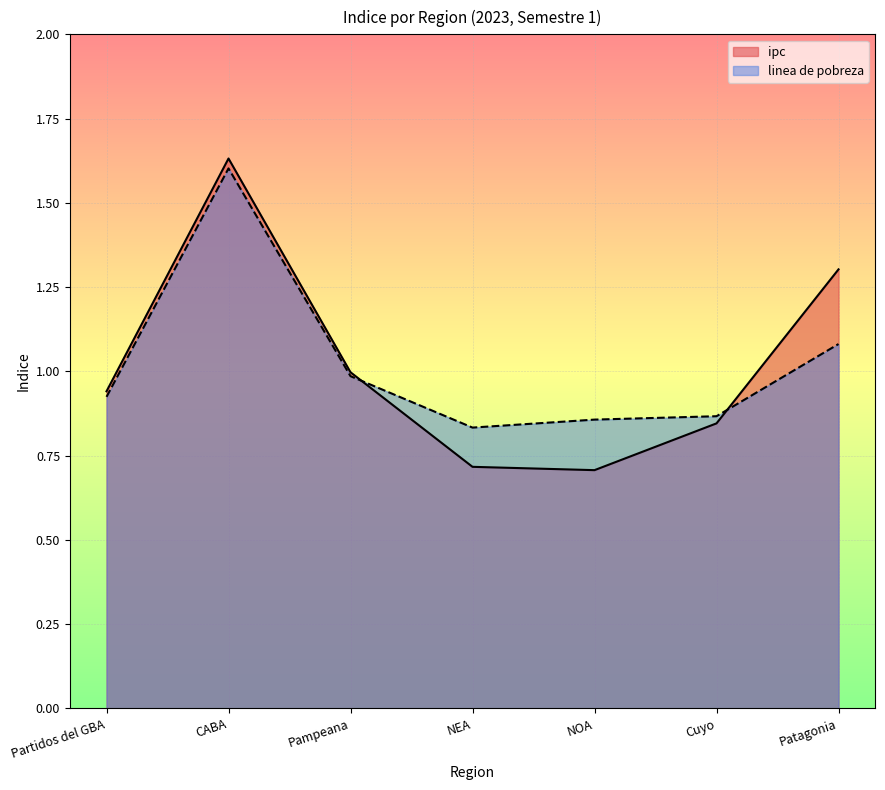

What is the maximum value for ipc?

1.6